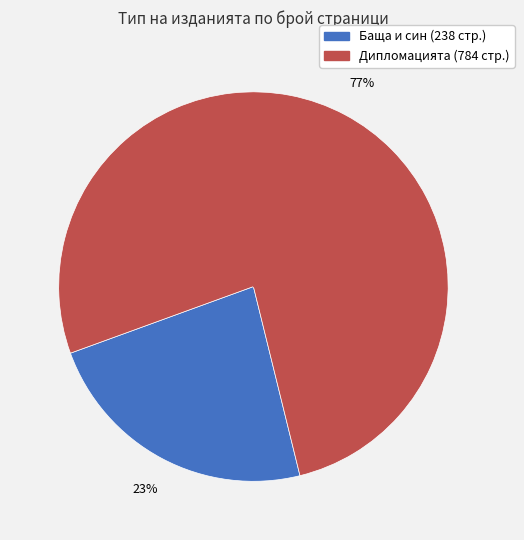

Is there a majority slice in this chart?

Yes